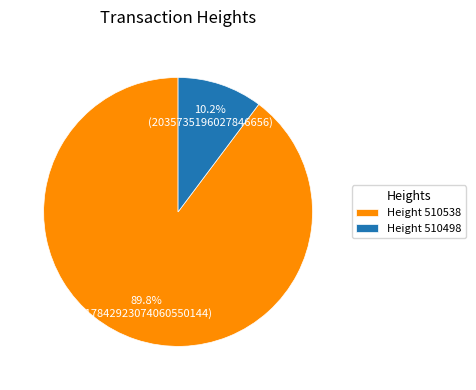

Which category has the biggest portion of the pie?

Height 510538